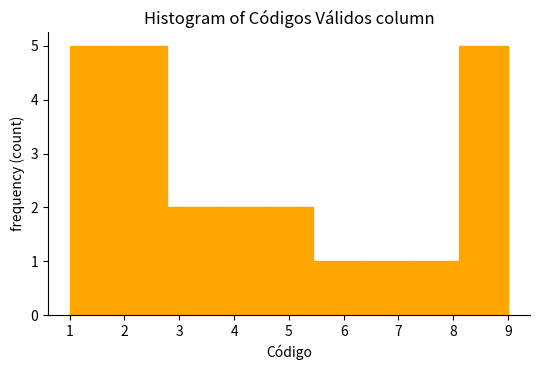

How tall is the bar that spans 7.2 to 8.1 on the x-axis? Neither the bar edges nor the heights are printed on the chart, so give them approximately, as read against the axes.

1